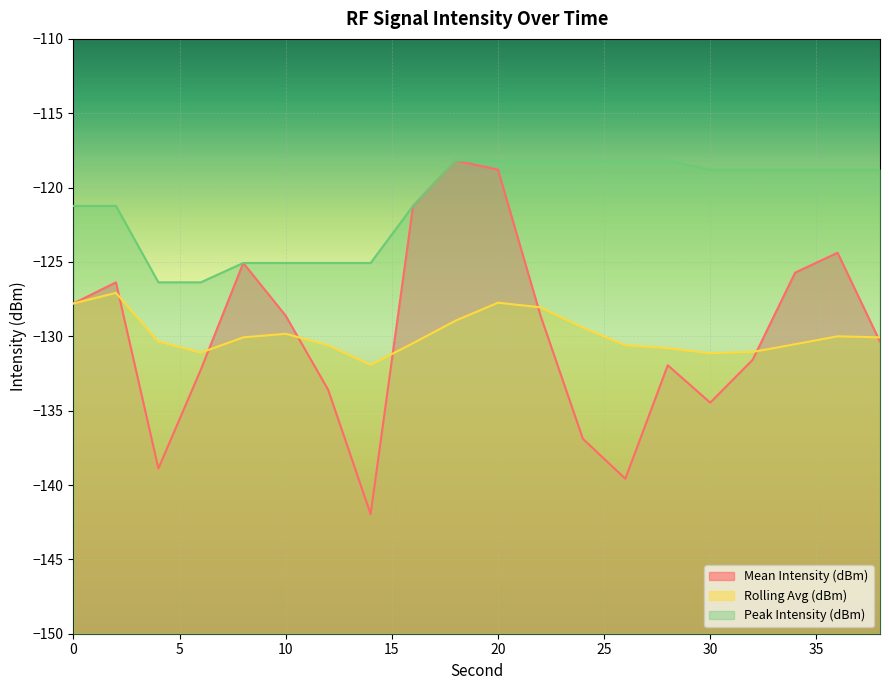

True or false: Mean Intensity (dBm) and Peak Intensity (dBm) cross at least once.

False